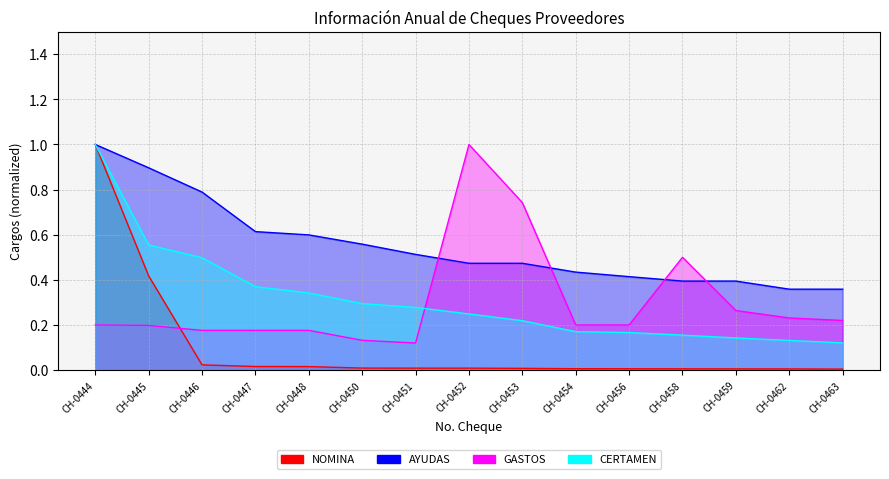

Reading left to right, list all the values displayed in this chart.

NOMINA: 1.0	0.4	0.0	0.0	0.0	0.0	0.0	0.0	0.0	0.0	0.0	0.0	0.0	0.0	0.0
AYUDAS: 1.0	0.9	0.8	0.6	0.6	0.6	0.5	0.5	0.5	0.4	0.4	0.4	0.4	0.4	0.4
GASTOS: 0.2	0.2	0.2	0.2	0.2	0.1	0.1	1.0	0.7	0.2	0.2	0.5	0.3	0.2	0.2
CERTAMEN: 1.0	0.6	0.5	0.4	0.3	0.3	0.3	0.2	0.2	0.2	0.2	0.2	0.1	0.1	0.1